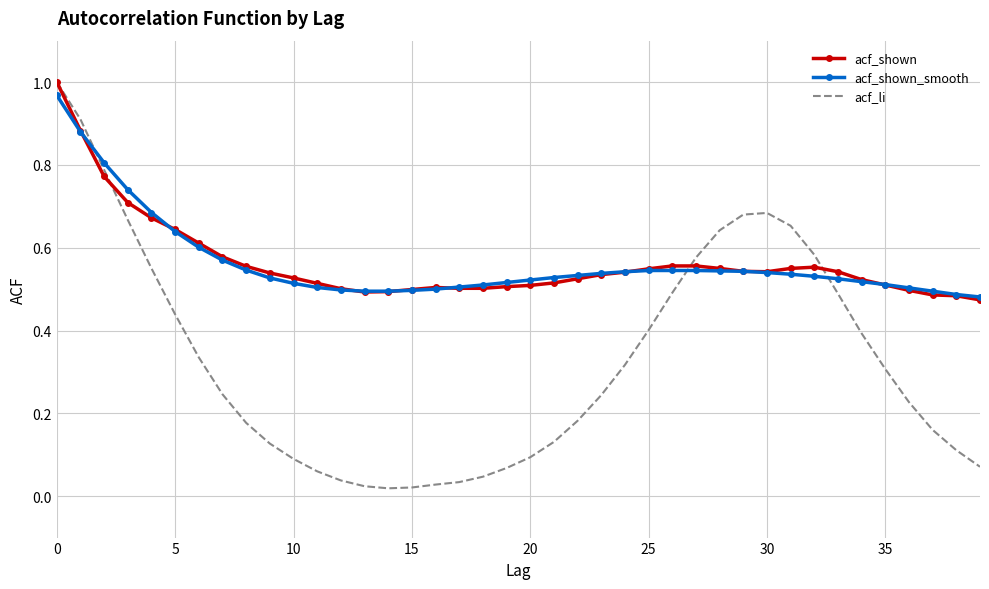

Which series has the largest range (max minus min)?

acf_li